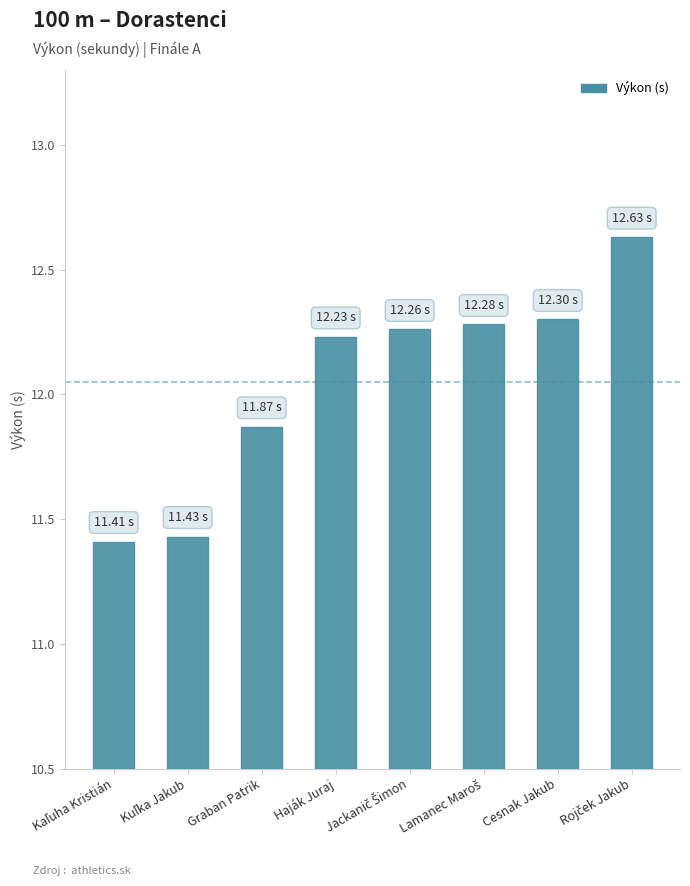

Which has a higher value, Cesnak Jakub or Graban Patrik?

Cesnak Jakub